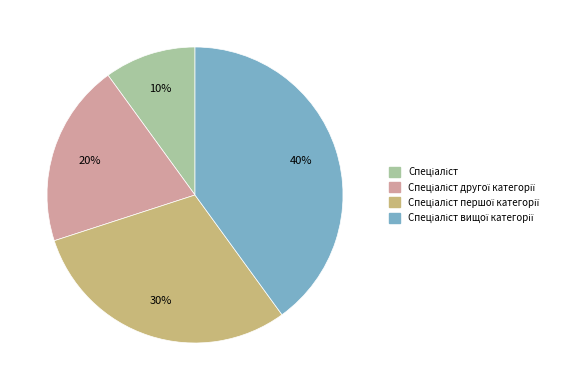

Does any single category account for the majority?

No